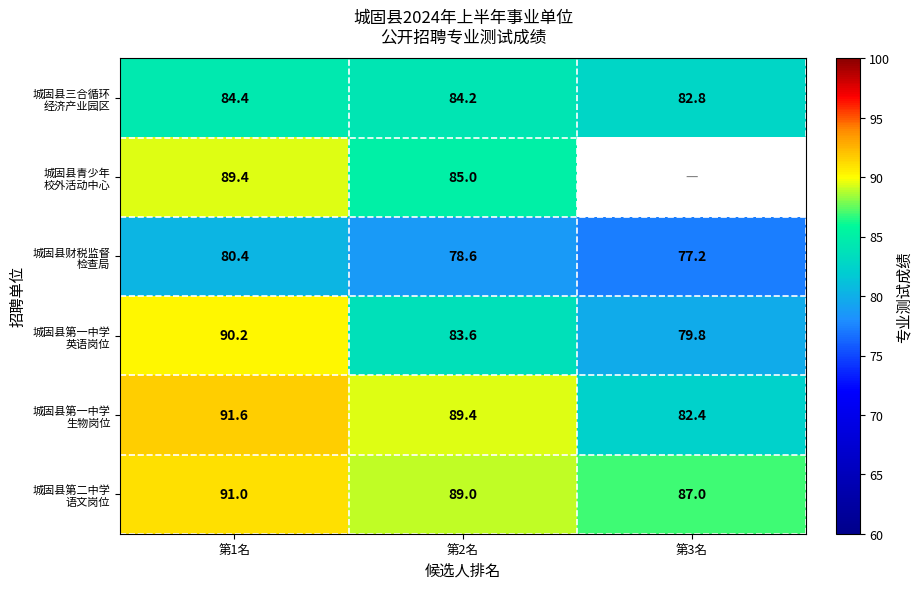

Which category has the highest value across all series?

第1名